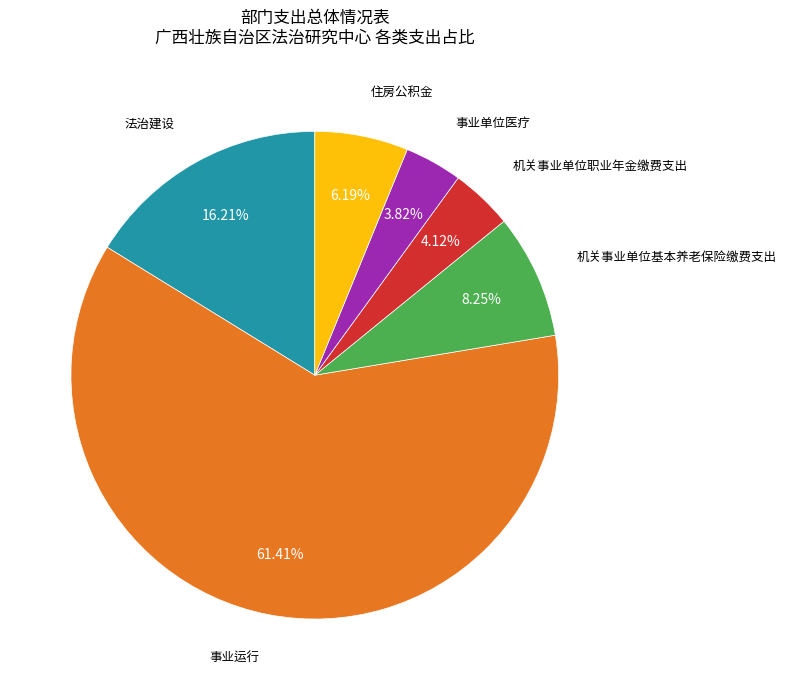

Is there any slice that represents more than half of the pie?

Yes